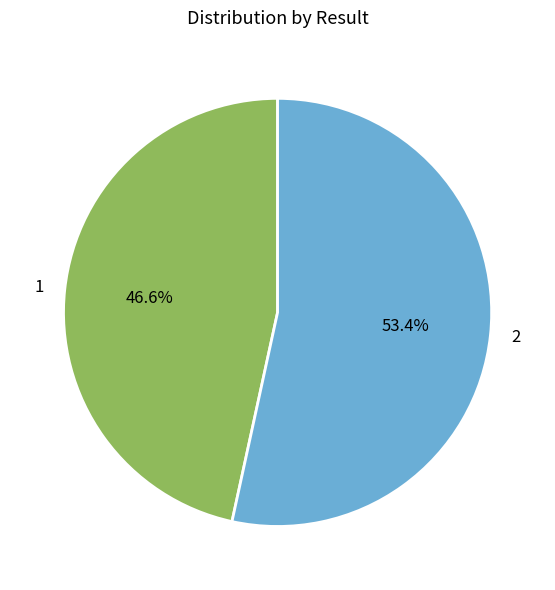

What is the ratio of the value at 1 to the value at 2?

0.9